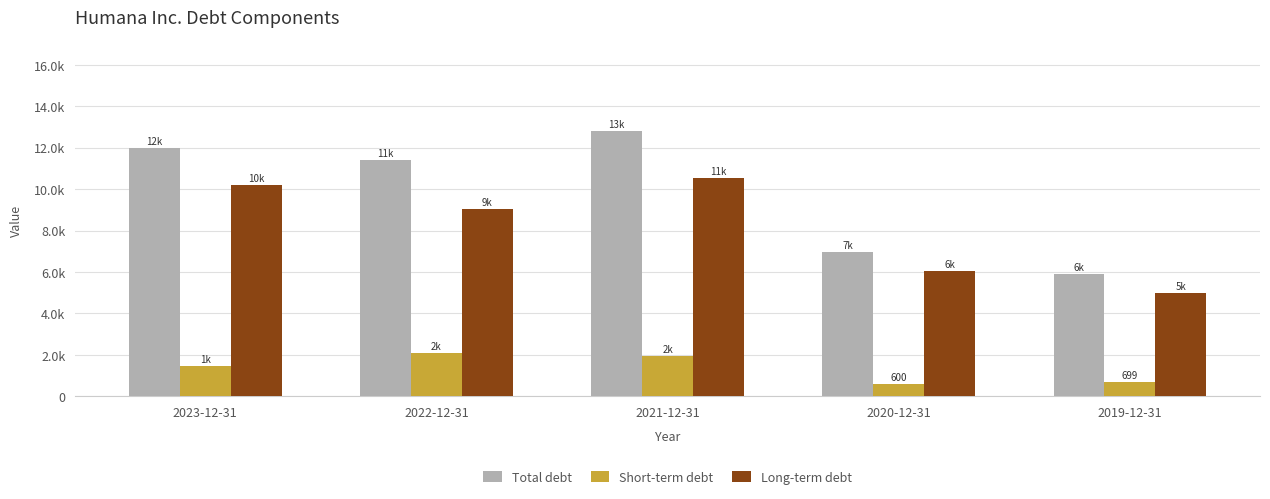

What are all the series names shown in the legend?

Total debt, Short-term debt, Long-term debt